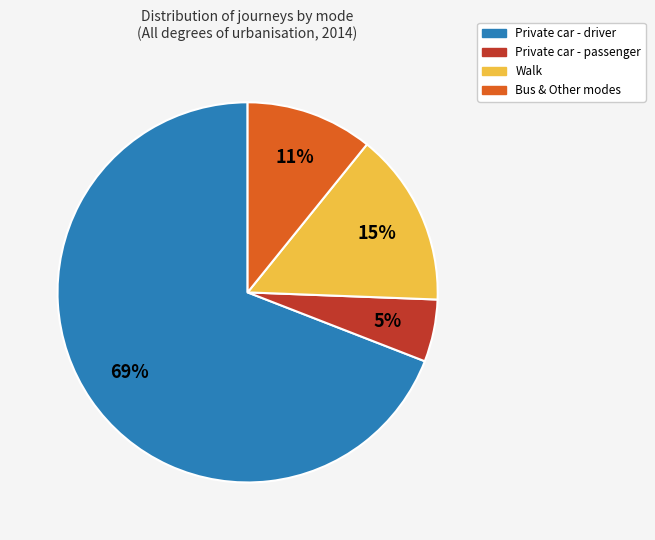

What is the largest slice in the pie chart?

Private car - driver